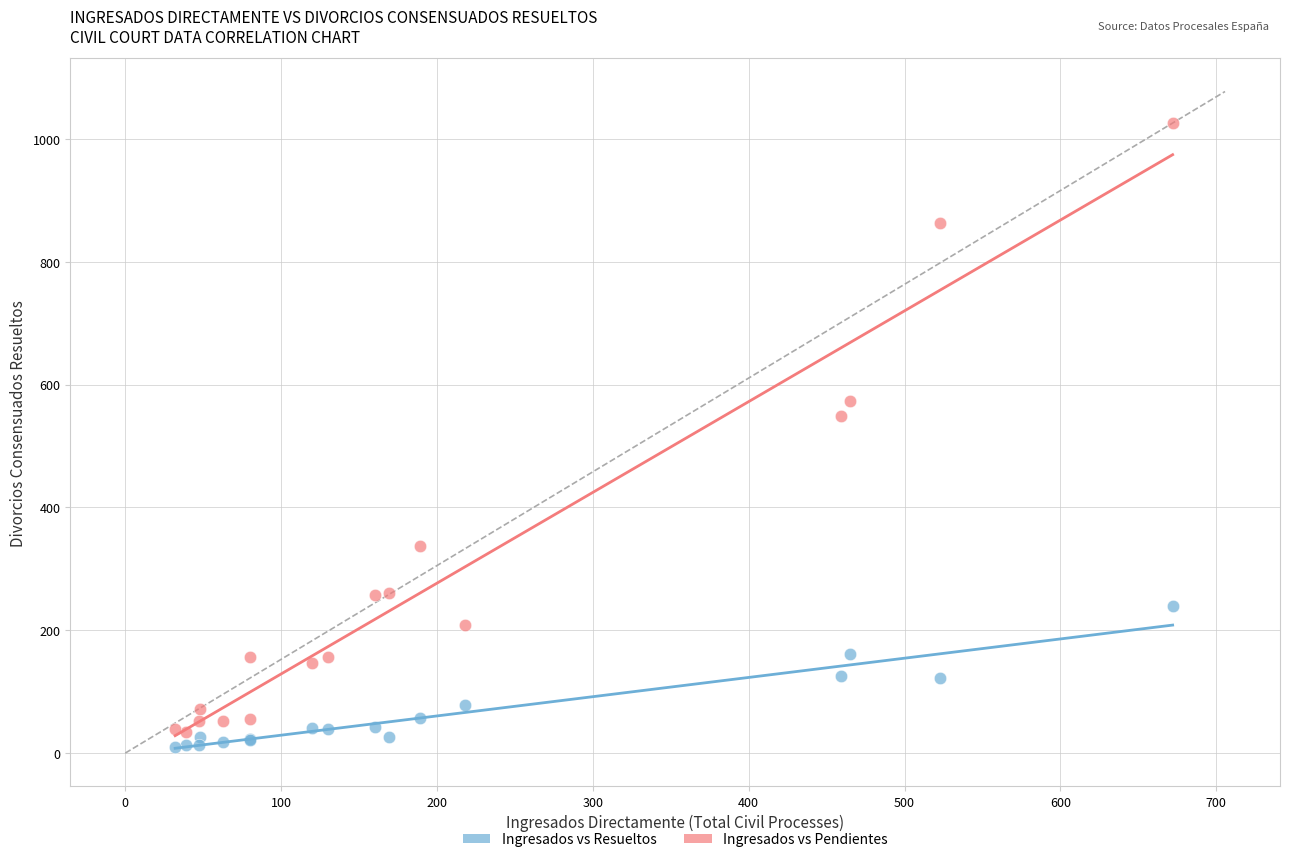

Across all series, what Y value is closest to 518?

549